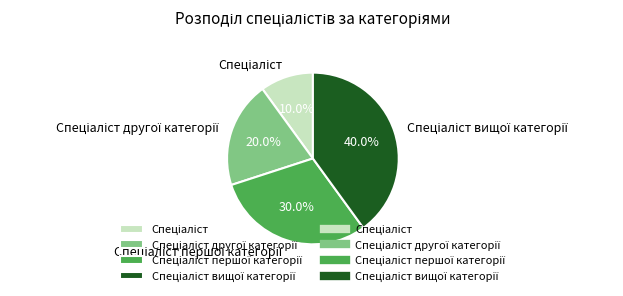

Is there a majority slice in this chart?

No